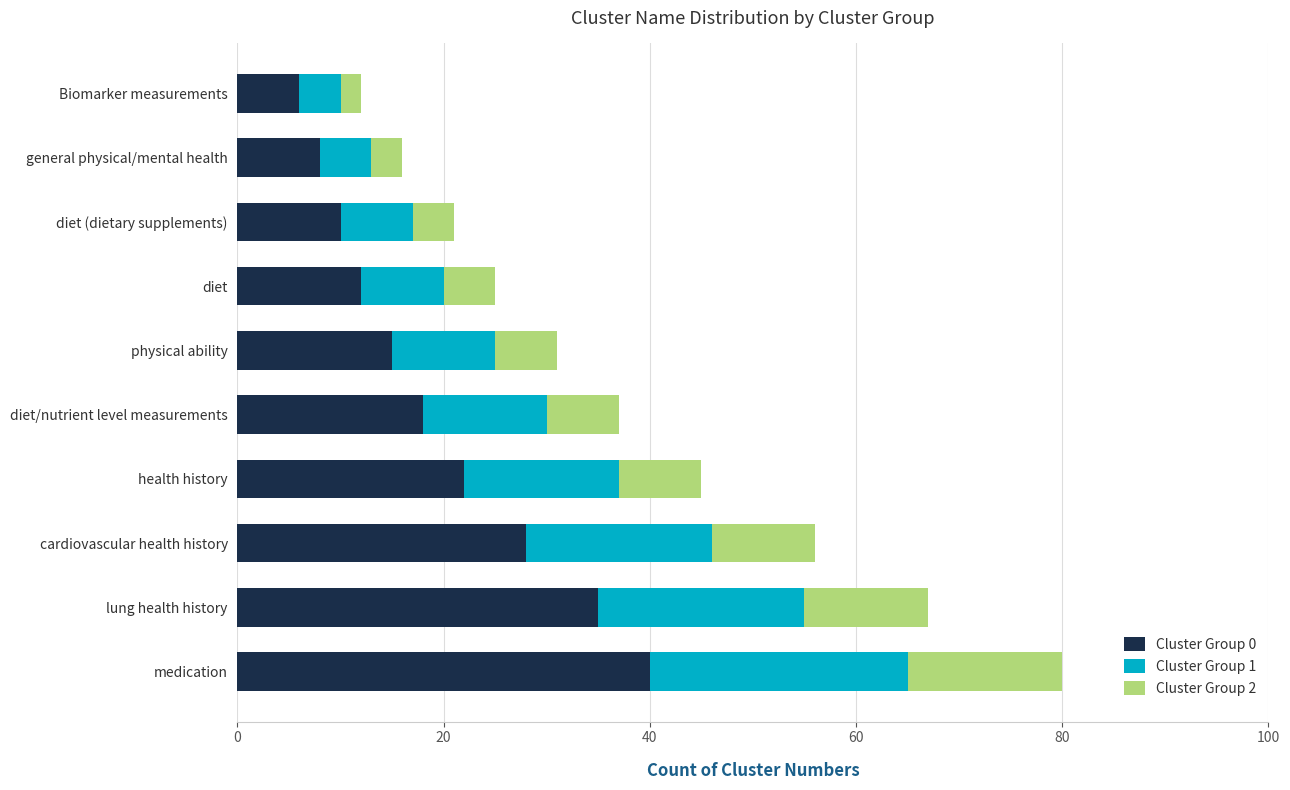

What is the maximum value for Cluster Group 0?

40